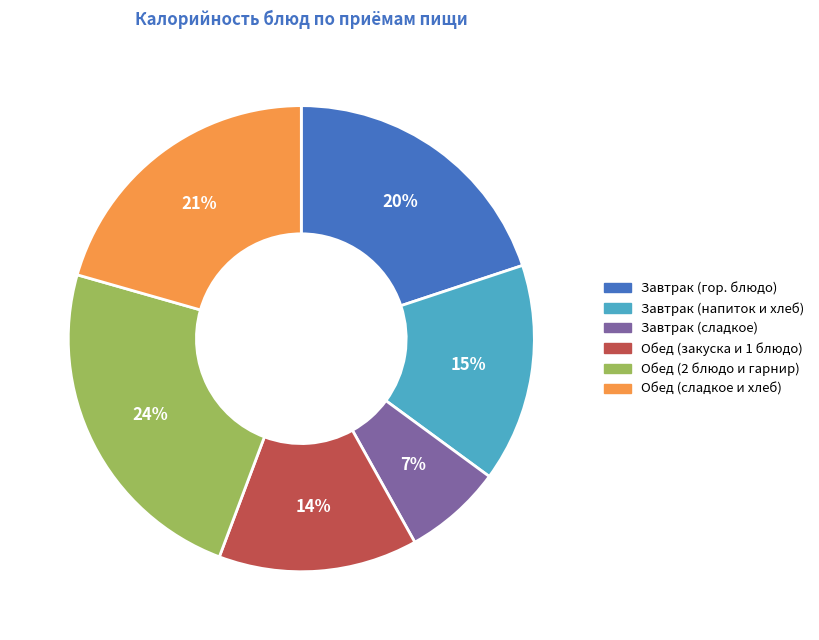

To the nearest percent, what is the average slice percentage?

17%